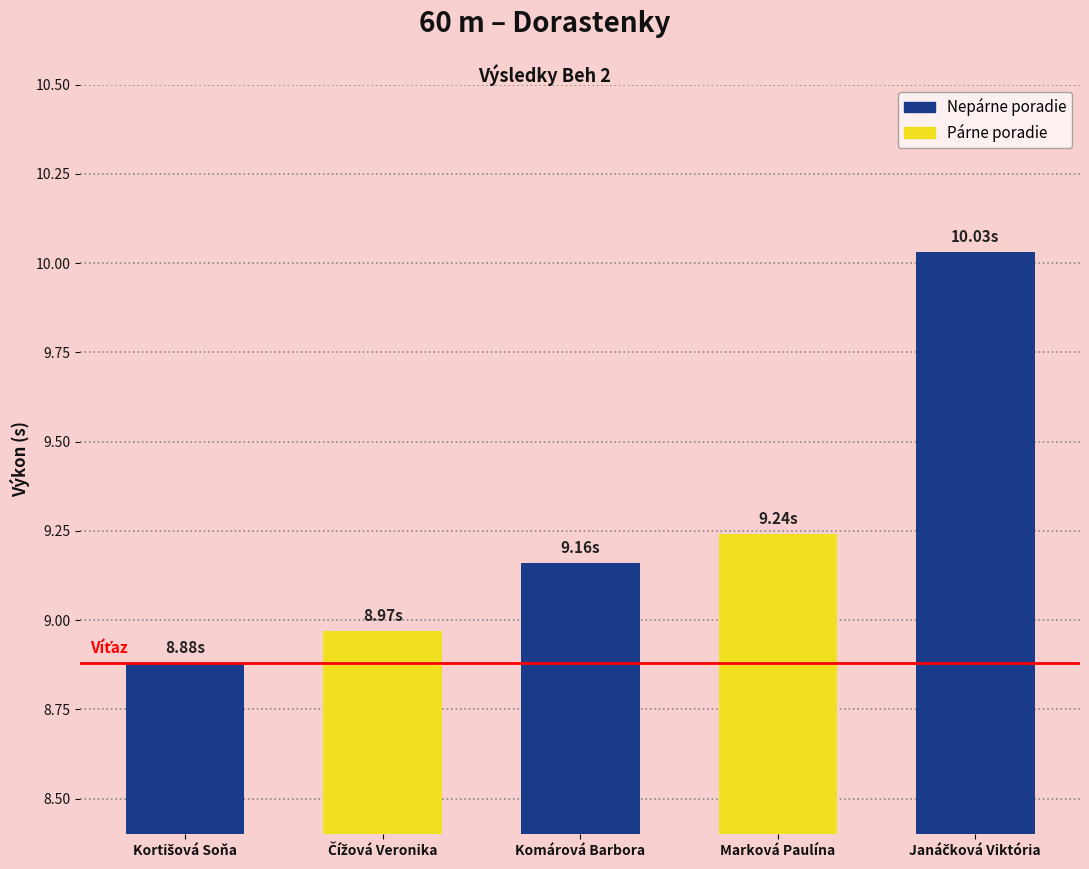

What is the average value?

9.3